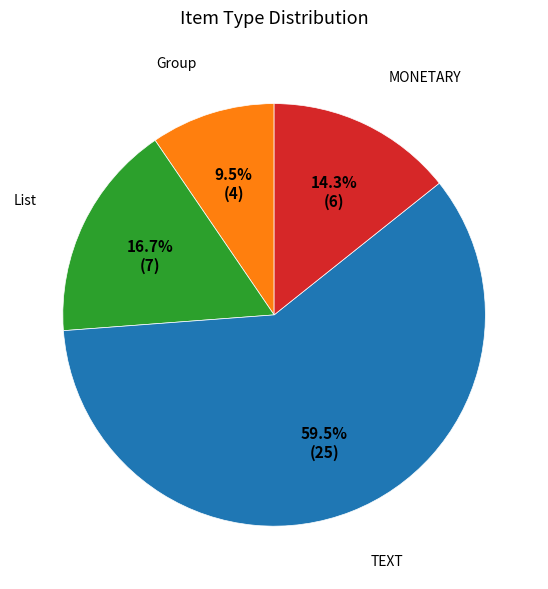

Does any single category account for the majority?

Yes